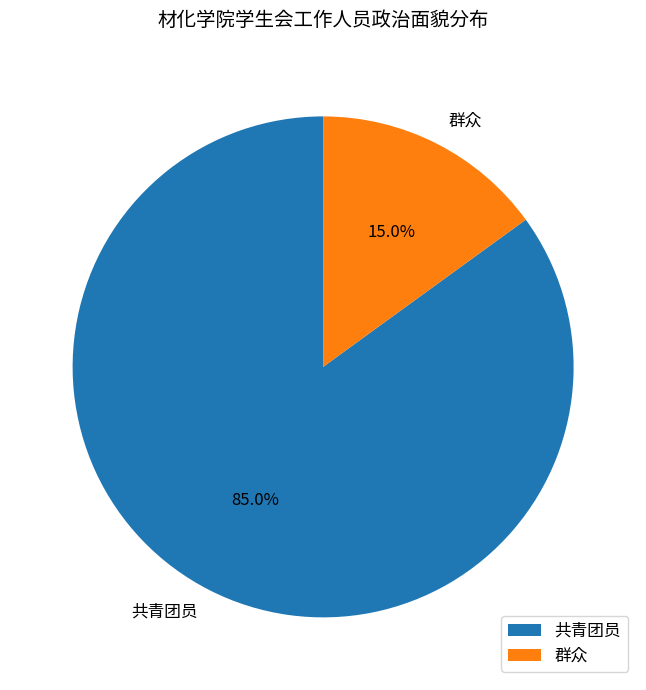

To the nearest percent, what is the combined percentage of 共青团员 and 群众?

100%